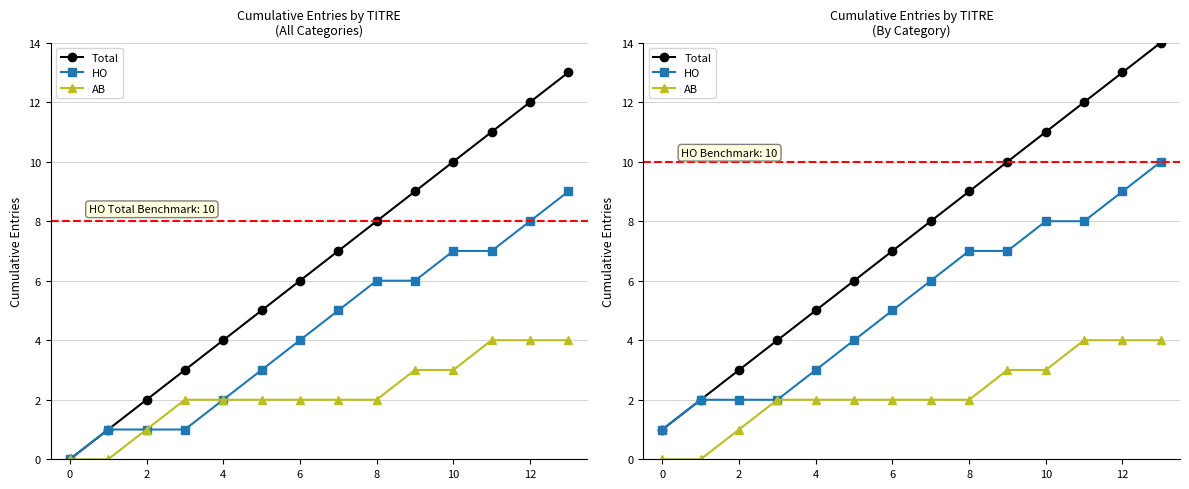

What is the sum of the AB values at 11 and 8?

6